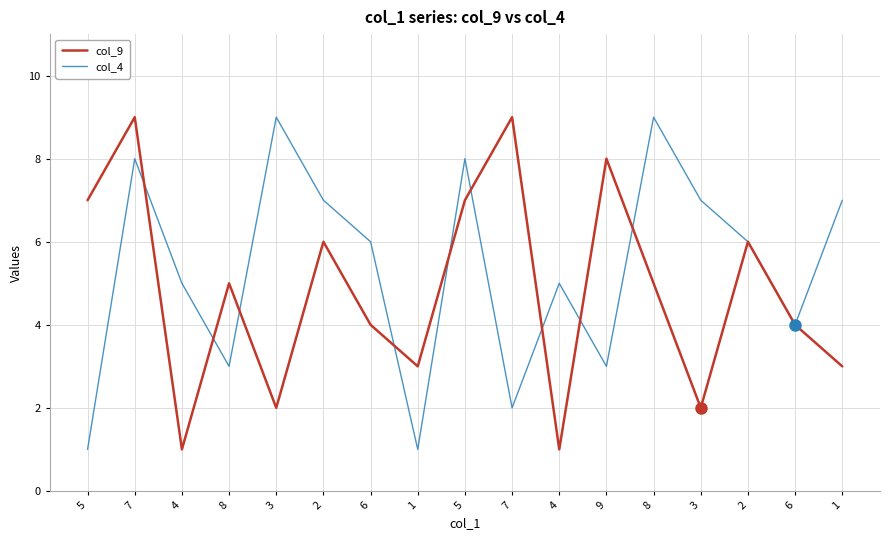

What is the spread (max minus min) of values at 5?

6